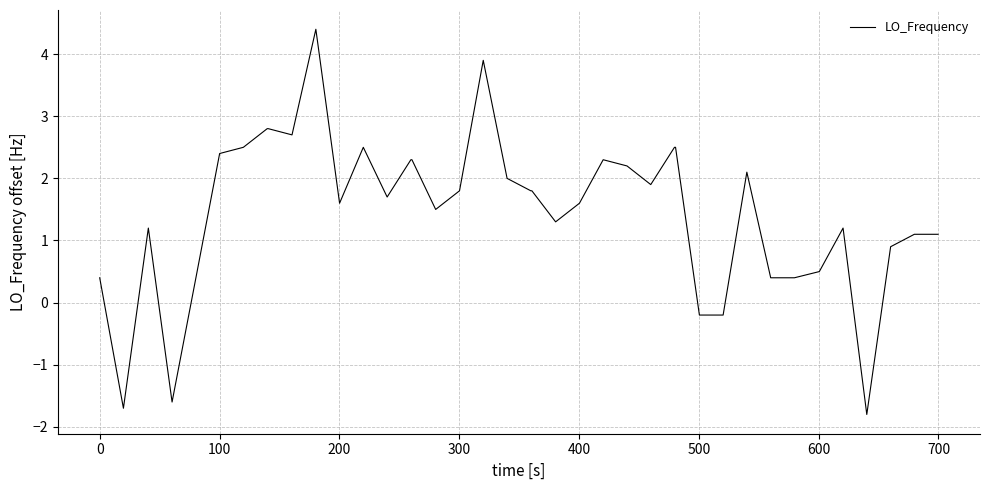

What is the sum of all values?

59.3